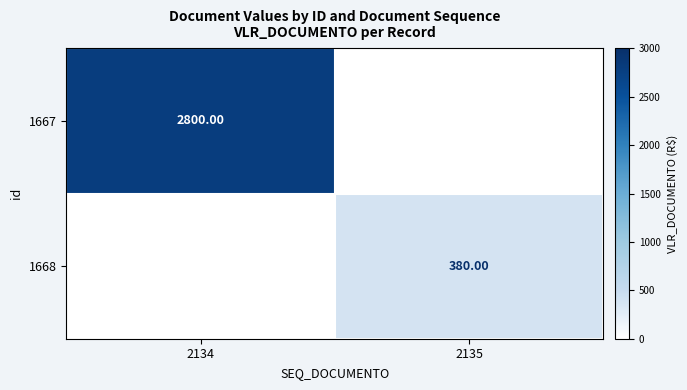

Is the value of 1668 at 2135 greater than the value of 1667 at 2134?

No